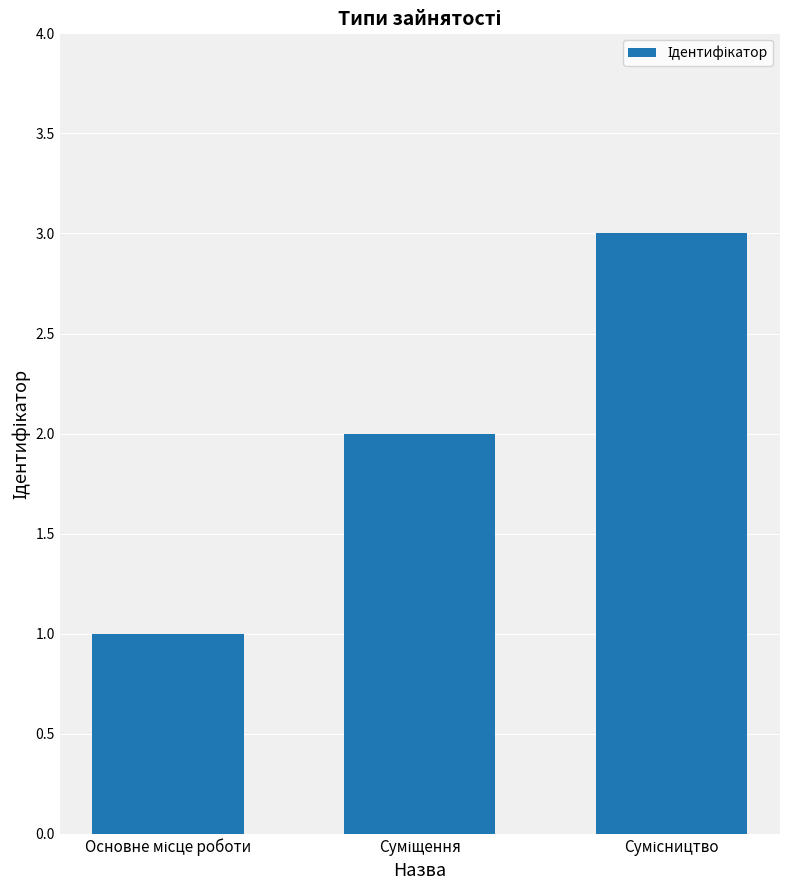

How many values are between 1 and 3?

3